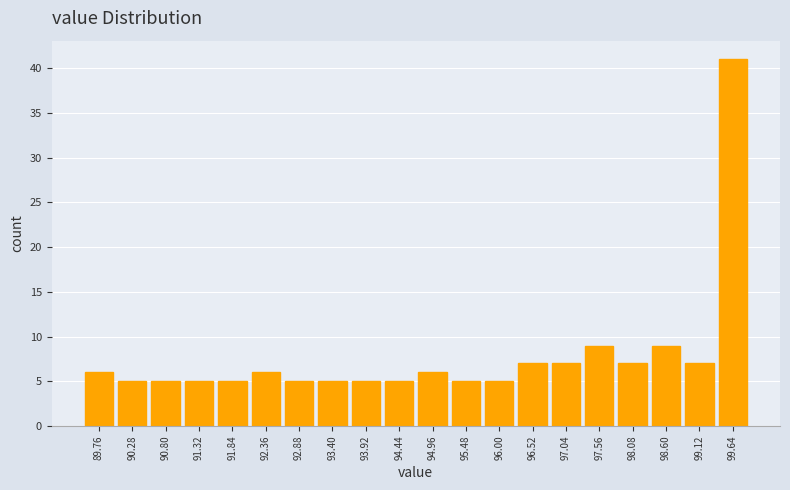

Reading left to right, list every bar in this chart as the range it spans on the x-axis followed by its height. Neither the bar edges nor the heights are printed on the chart, so give them approximately, as read against the axes.

89.50 to 90.02: 6
90.02 to 90.54: 5
90.54 to 91.06: 5
91.06 to 91.58: 5
91.58 to 92.10: 5
92.10 to 92.62: 6
92.62 to 93.14: 5
93.14 to 93.66: 5
93.66 to 94.18: 5
94.18 to 94.70: 5
94.70 to 95.22: 6
95.22 to 95.74: 5
95.74 to 96.26: 5
96.26 to 96.78: 7
96.78 to 97.30: 7
97.30 to 97.82: 9
97.82 to 98.34: 7
98.34 to 98.86: 9
98.86 to 99.38: 7
99.38 to 99.90: 41